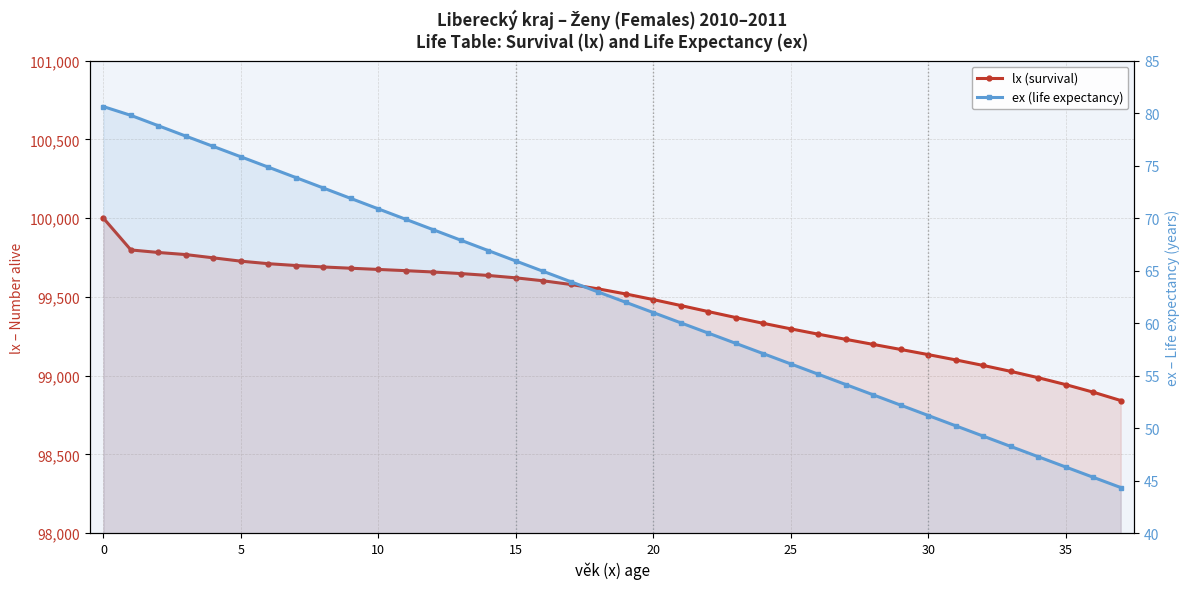

What is the sum of all lx (survival) values?

3778945.1